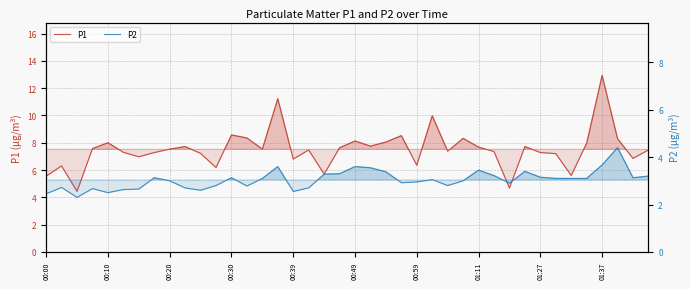

What is the difference between the maximum and second lowest values in the P1 series?

8.2